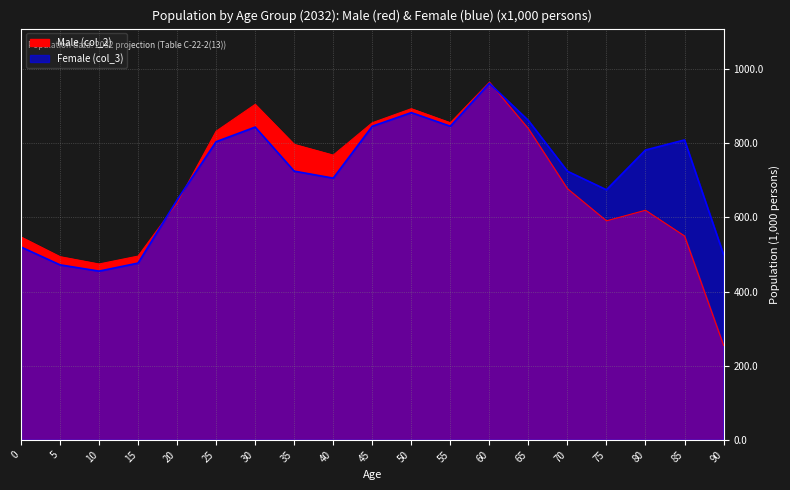

How many lines are shown in the chart?

2